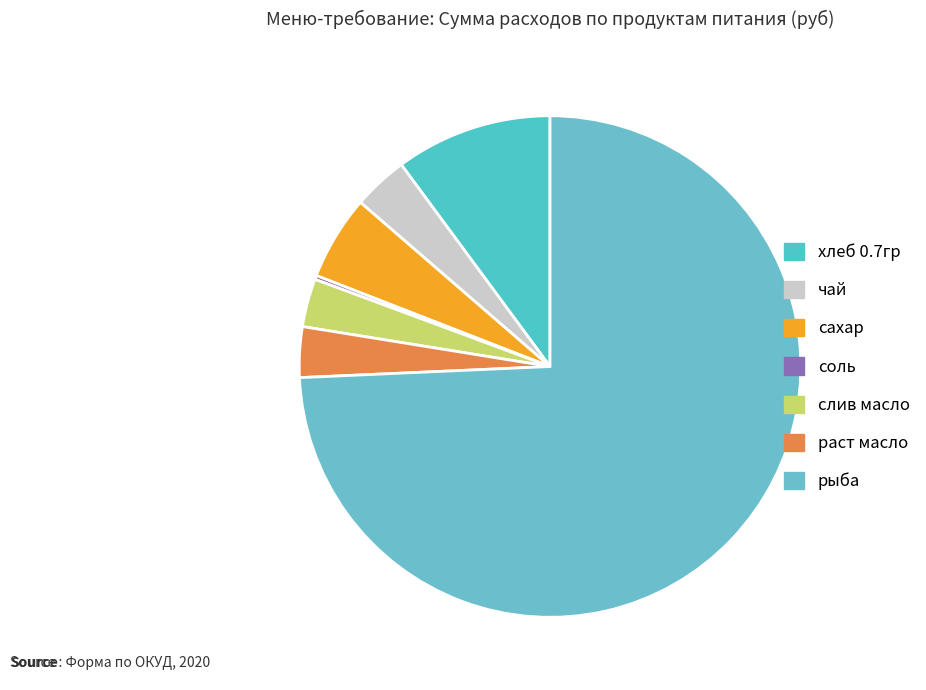

Rank the categories by value from lowest to highest.

соль, слив масло, раст масло, чай, сахар, хлеб 0.7гр, рыба